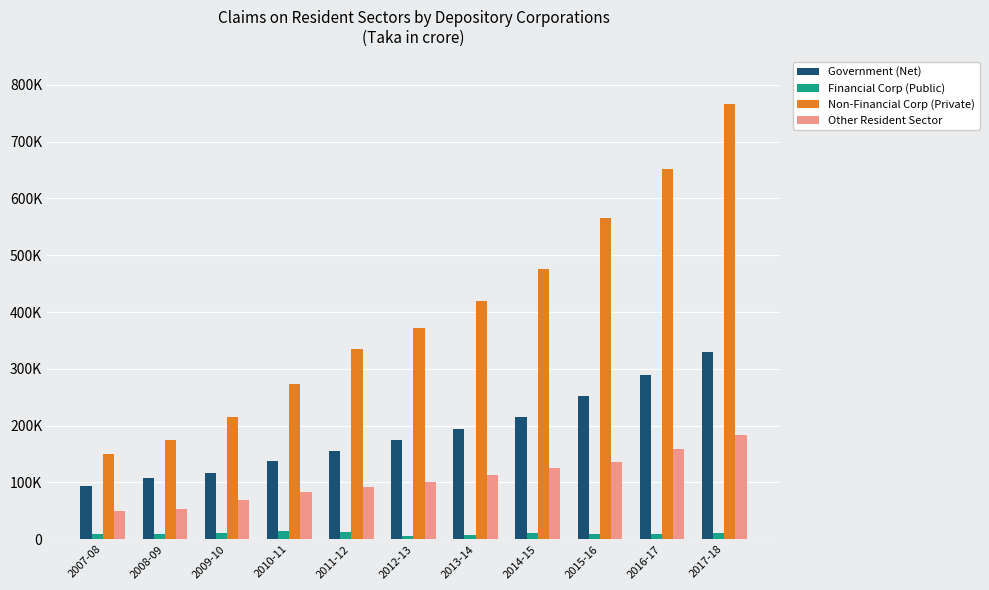

What are all the series names shown in the legend?

Government (Net), Financial Corp (Public), Non-Financial Corp (Private), Other Resident Sector